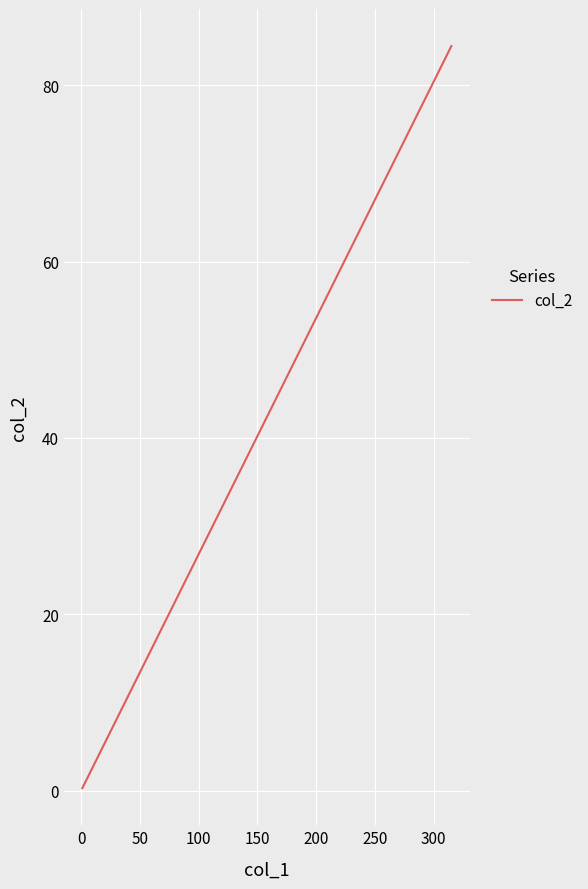

How many lines are shown in the chart?

1